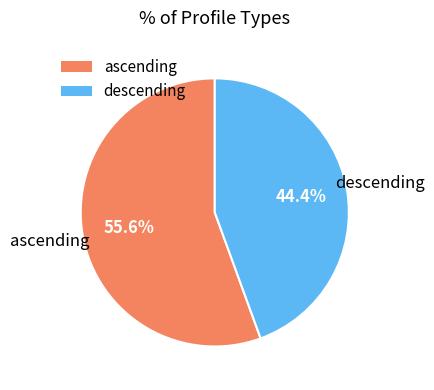

Is there any slice that represents more than half of the pie?

Yes